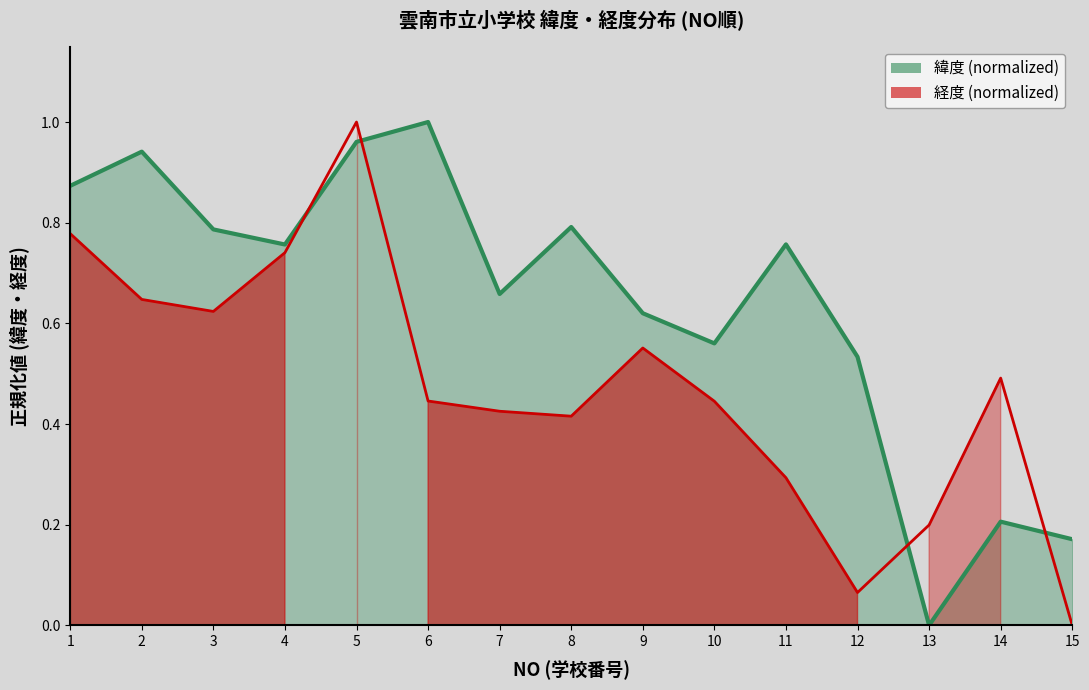

Is the value of 経度 at 14 greater than the value of 緯度 at 10?

No